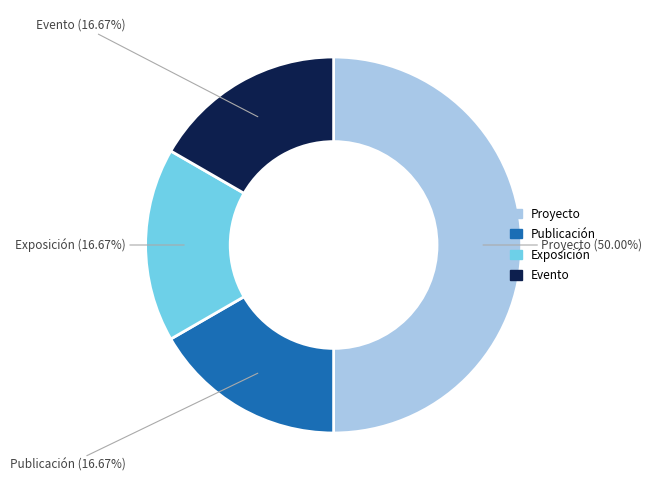

Between Proyecto and Publicación, which is larger?

Proyecto